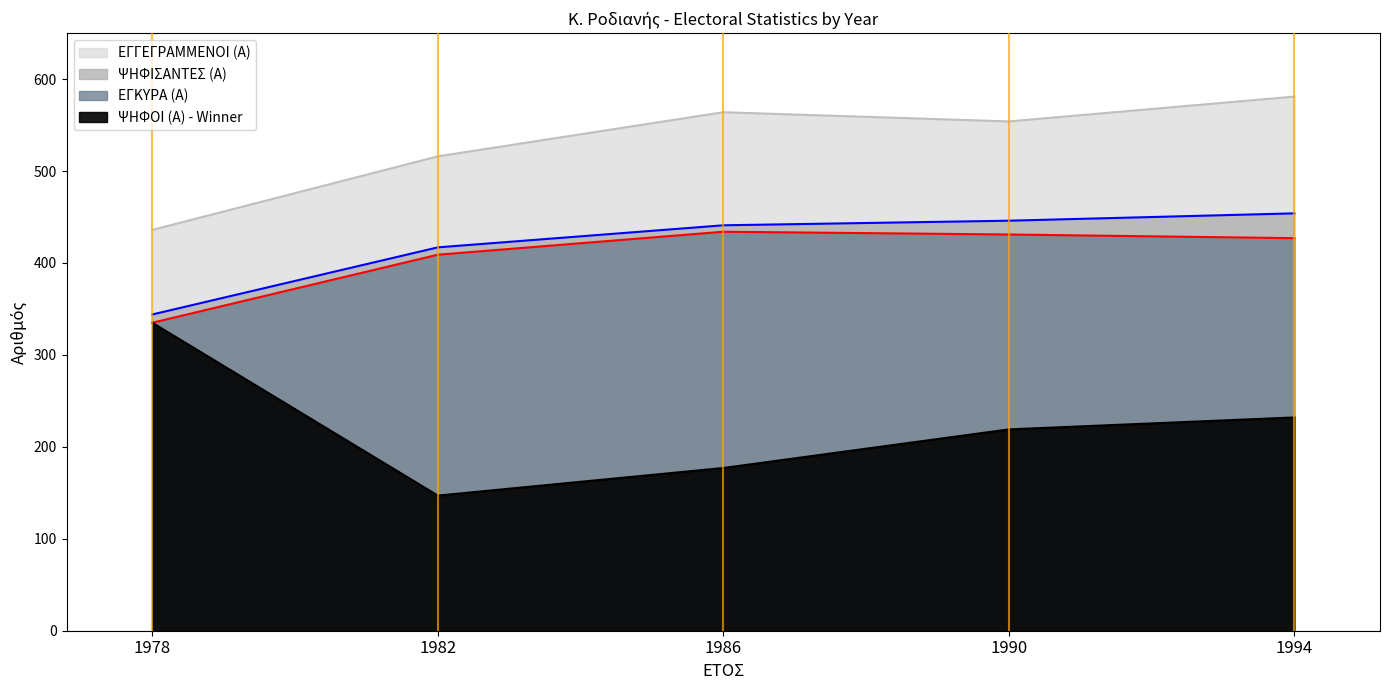

True or false: ΕΓΓΕΓΡΑΜΜΕΝΟΙ (Α) and ΨΗΦΙΣΑΝΤΕΣ (Α) intersect in this chart.

False